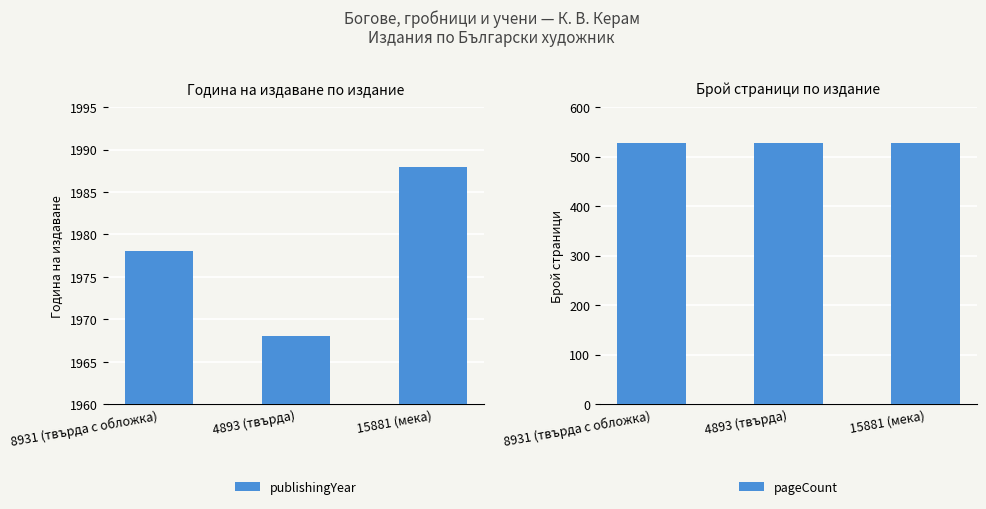

List the labels in order of publishingYear value, smallest first.

4893 (твърда), 8931 (твърда с обложка), 15881 (мека)